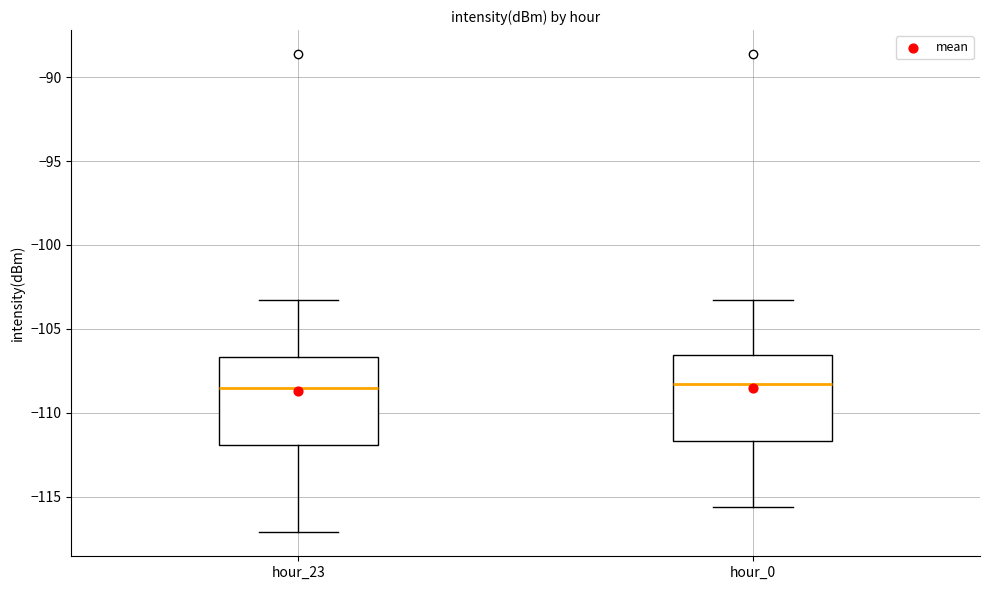

Where is the lower edge of the box for hour_0 on the y-axis? The values are not printed on the chart, so give them approximately, as read against the axis.

-111.5